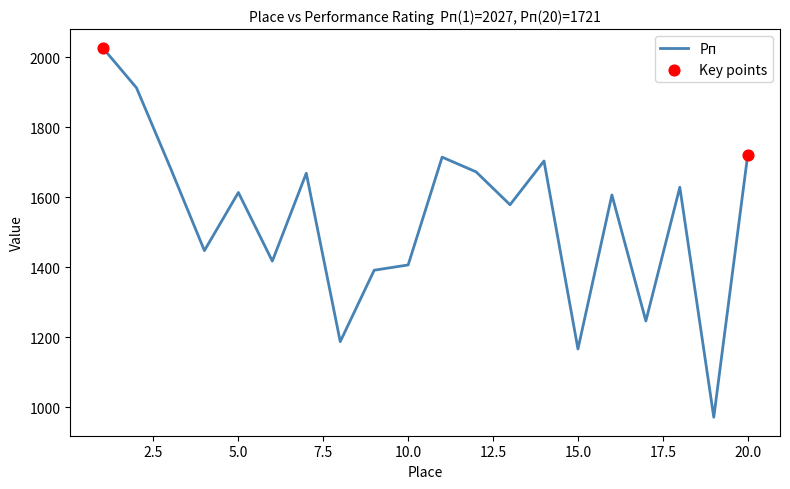

What is the smallest value displayed?

971